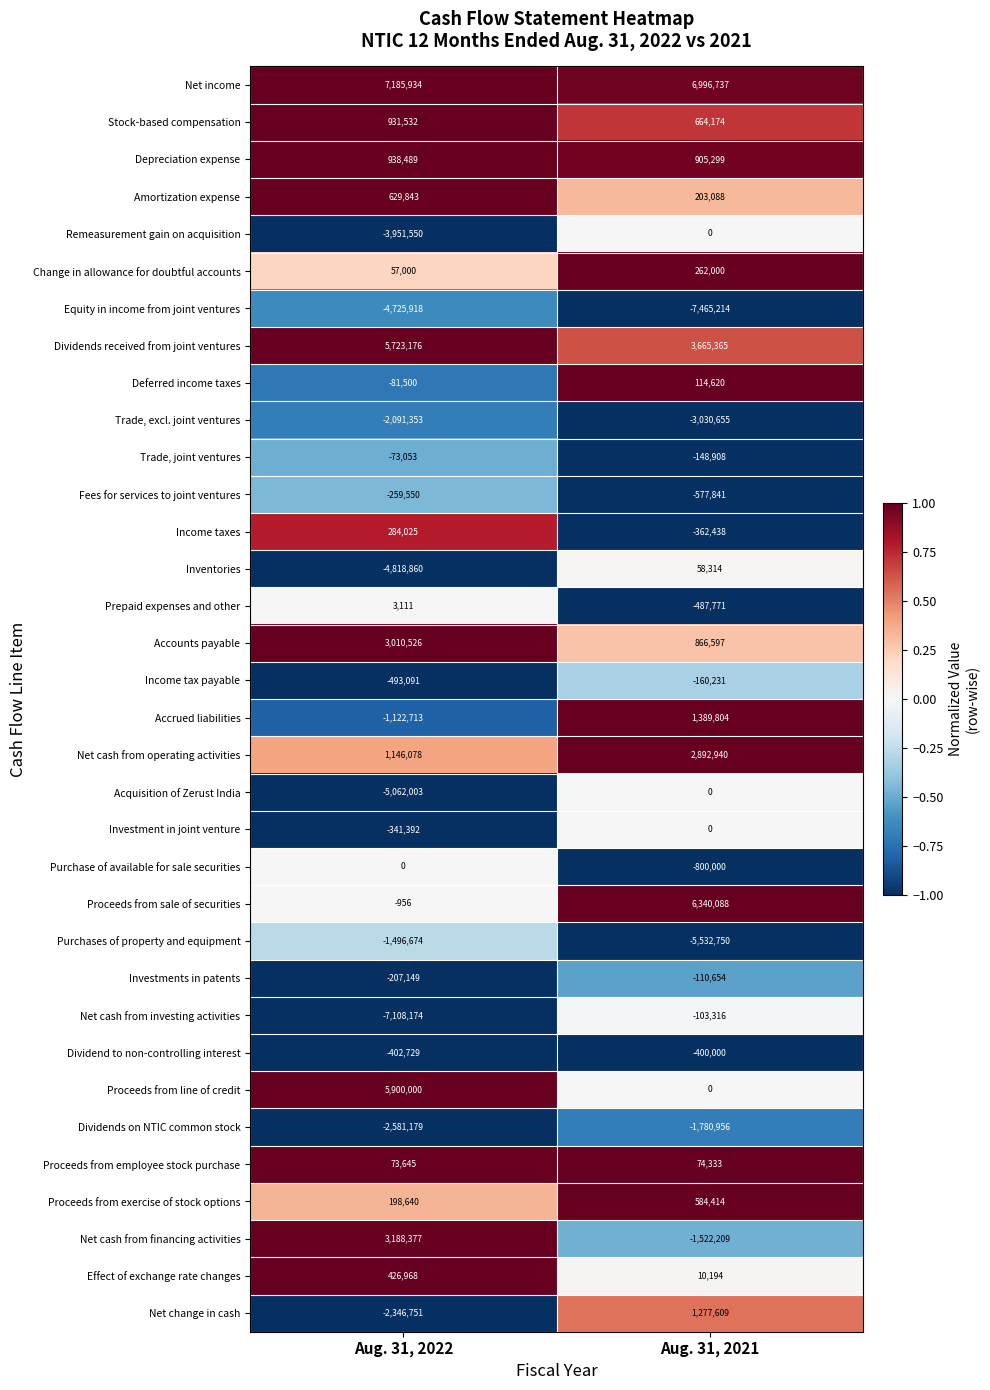

Count the number of categories in the chart.

2